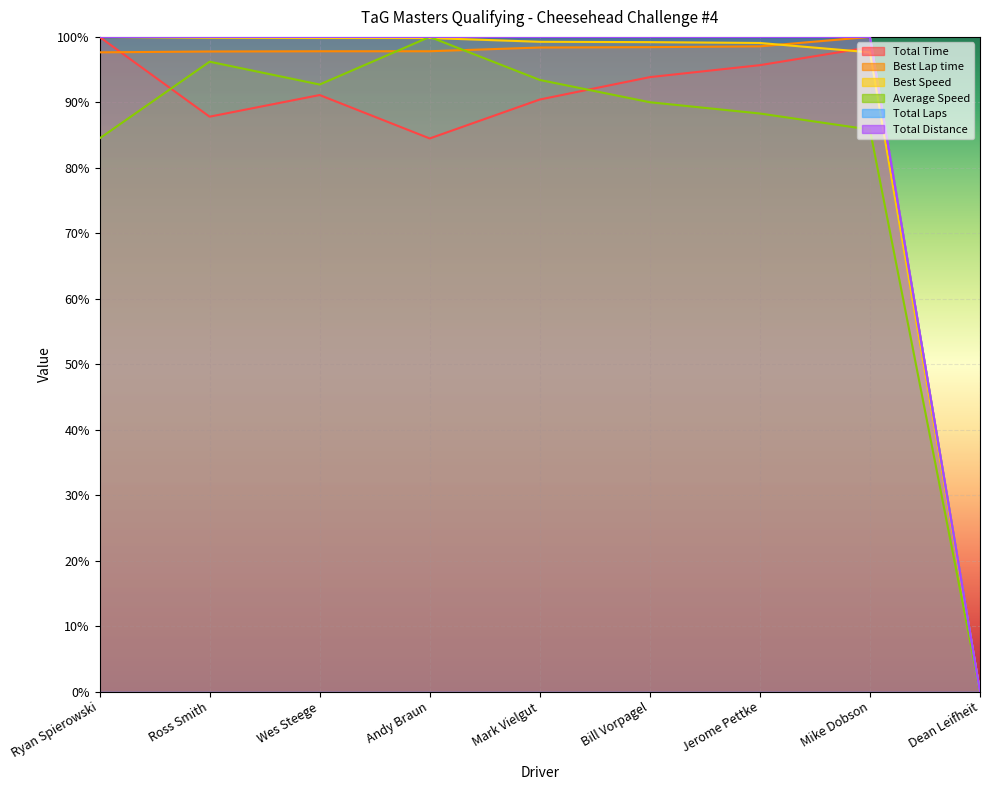

Reading left to right, list all the values displayed in this chart.

Total Time: Ryan Spierowski=100.0	Ross Smith=87.8	Wes Steege=91.1	Andy Braun=84.5	Mark Vielgut=90.4	Bill Vorpagel=93.9	Jerome Pettke=95.7	Mike Dobson=98.4	Dean Leifheit=0.0
Best Lap time: Ryan Spierowski=97.6	Ross Smith=97.8	Wes Steege=97.8	Andy Braun=97.8	Mark Vielgut=98.4	Bill Vorpagel=98.4	Jerome Pettke=98.6	Mike Dobson=100.0	Dean Leifheit=0.0
Best Speed: Ryan Spierowski=100.0	Ross Smith=99.9	Wes Steege=99.8	Andy Braun=99.8	Mark Vielgut=99.3	Bill Vorpagel=99.2	Jerome Pettke=99.1	Mike Dobson=97.6	Dean Leifheit=0.0
Average Speed: Ryan Spierowski=84.5	Ross Smith=96.2	Wes Steege=92.7	Andy Braun=100.0	Mark Vielgut=93.4	Bill Vorpagel=90.0	Jerome Pettke=88.3	Mike Dobson=85.8	Dean Leifheit=0.0
Total Laps: Ryan Spierowski=100.0	Ross Smith=100.0	Wes Steege=100.0	Andy Braun=100.0	Mark Vielgut=100.0	Bill Vorpagel=100.0	Jerome Pettke=100.0	Mike Dobson=100.0	Dean Leifheit=0.0
Total Distance: Ryan Spierowski=100.0	Ross Smith=100.0	Wes Steege=100.0	Andy Braun=100.0	Mark Vielgut=100.0	Bill Vorpagel=100.0	Jerome Pettke=100.0	Mike Dobson=100.0	Dean Leifheit=0.0